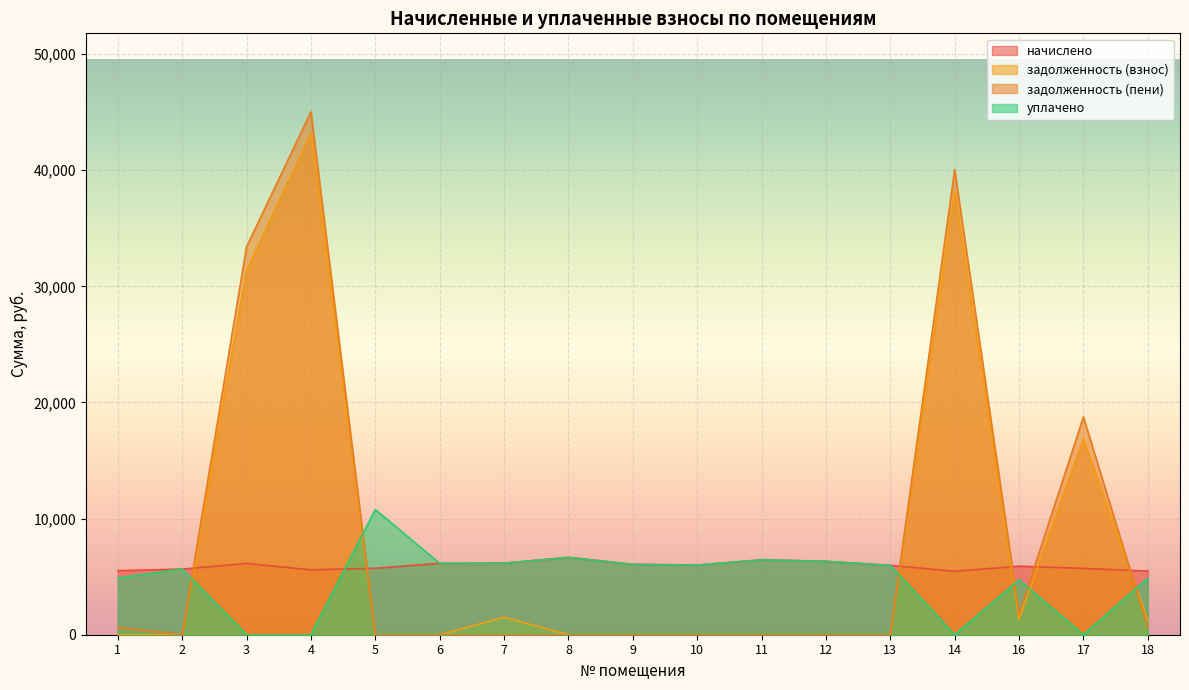

How many lines are shown in the chart?

4